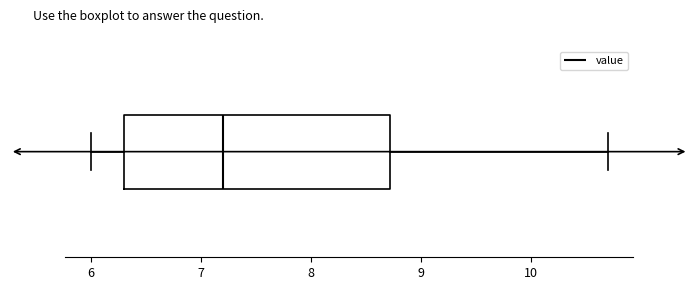

Where does the median line of the box sit on the x-axis? The values are not printed on the chart, so give them approximately, as read against the axis.

7.2